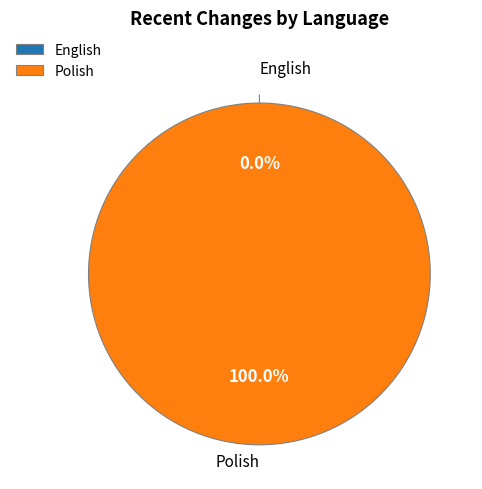

What percentage do English and Polish together represent?

100.0%